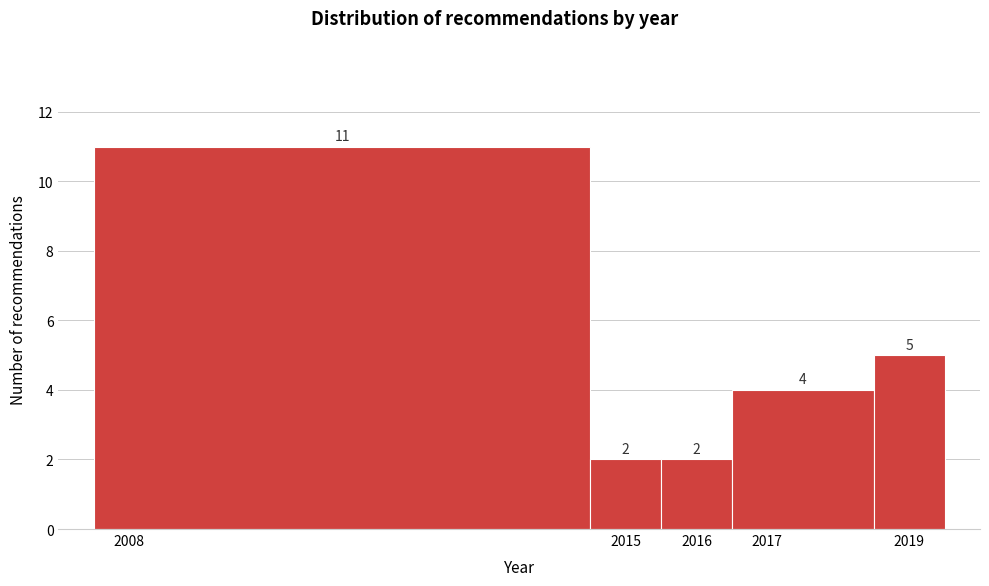

Reading left to right, transcribe this chart: for each bar, give the range it covers on the x-axis and its height.

2007.5 to 2014.5: 11
2014.5 to 2015.5: 2
2015.5 to 2016.5: 2
2016.5 to 2018.5: 4
2018.5 to 2019.5: 5